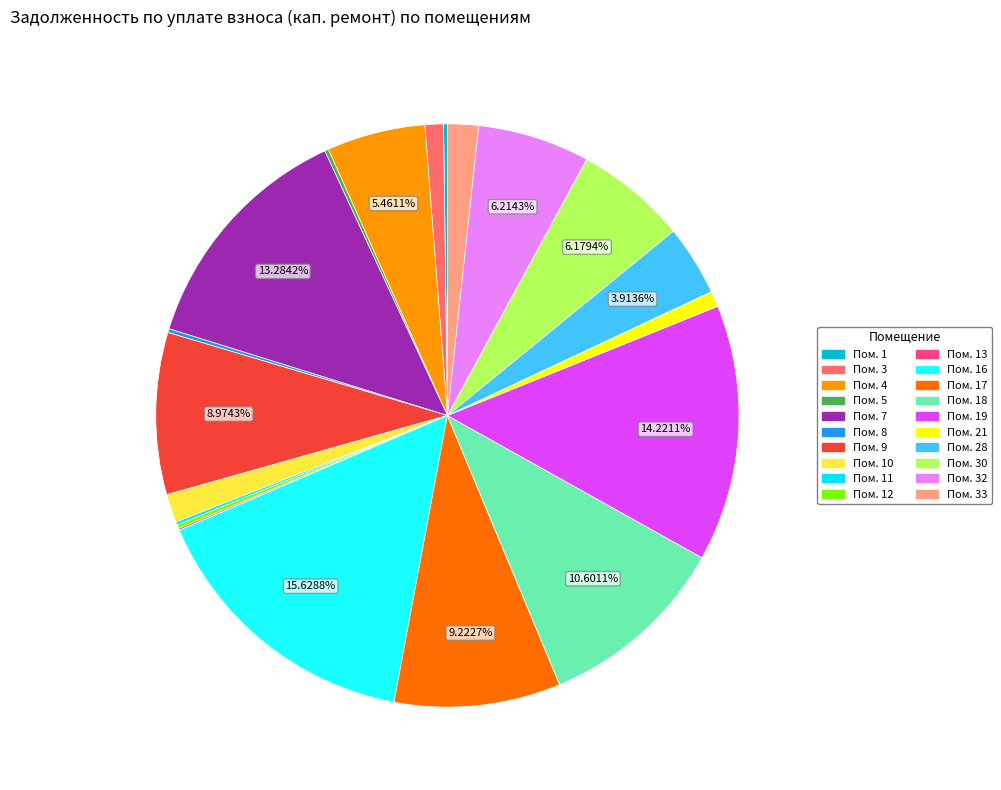

Which category has the biggest portion of the pie?

16